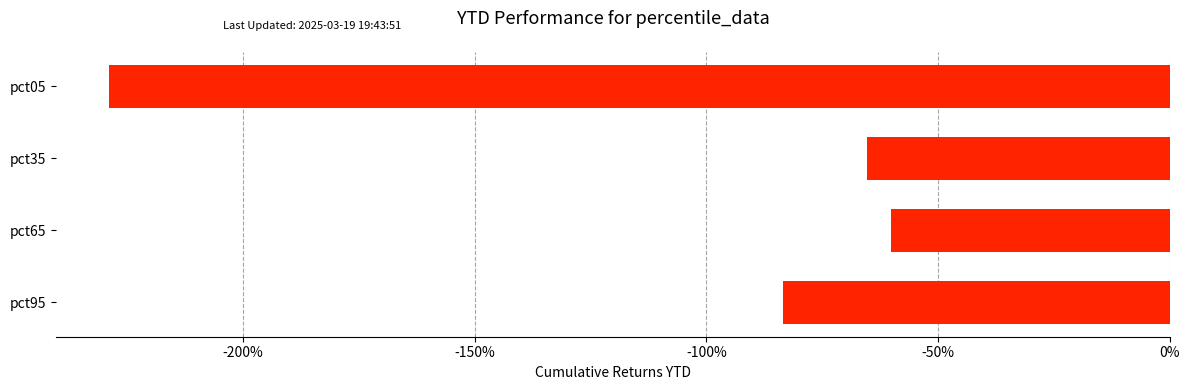

List the labels in order of value, largest first.

pct65, pct35, pct95, pct05